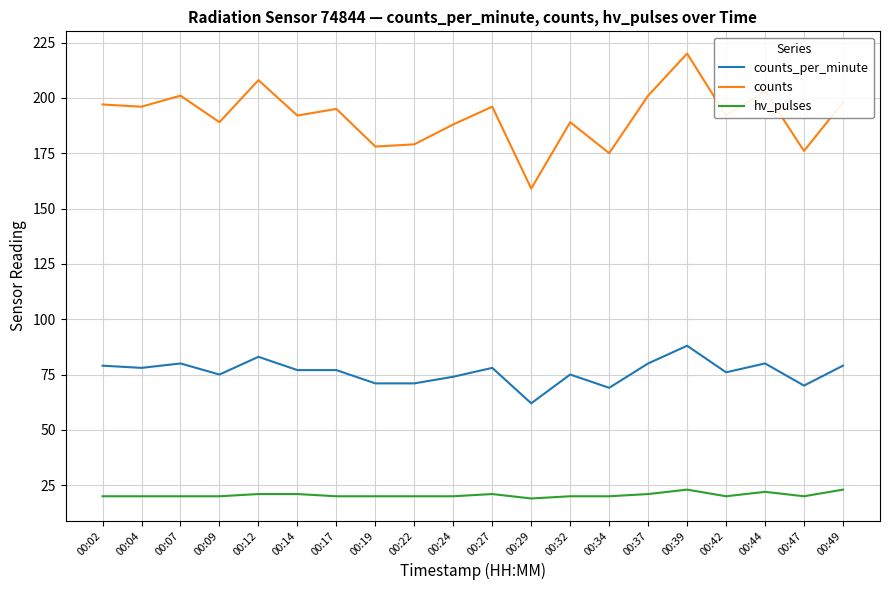

What is the total value across all series at 00:02?

296